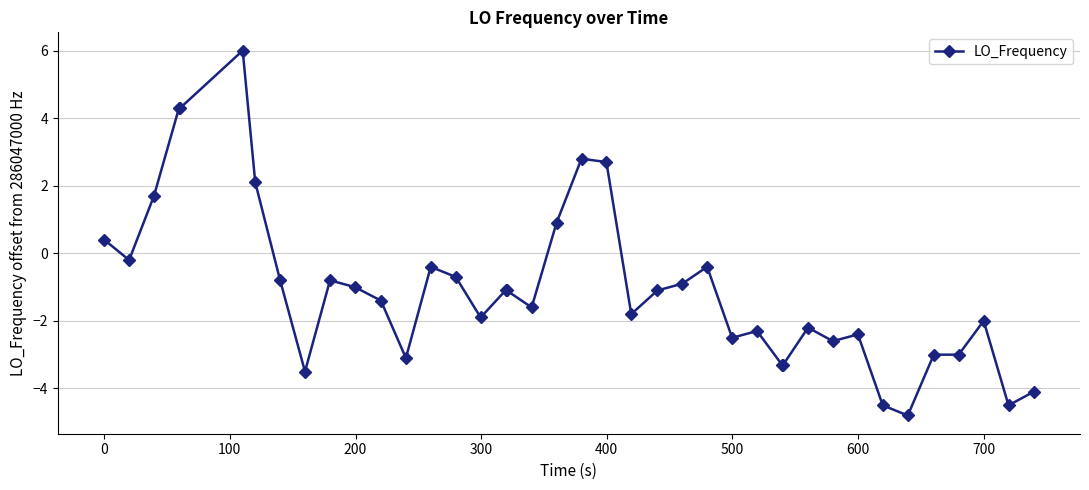

What is the smallest value displayed?

-4.8